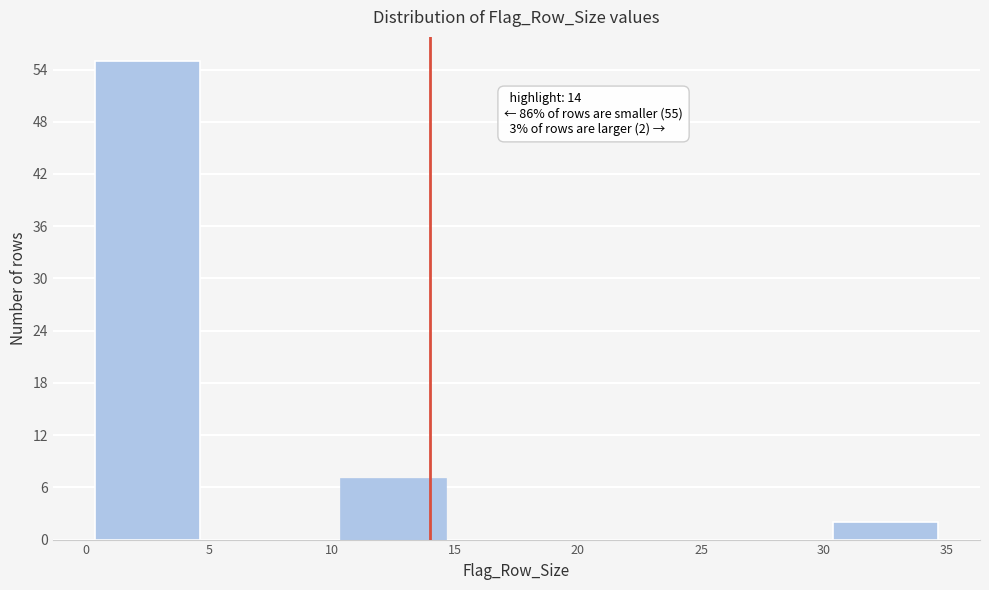

Over which range of the x-axis is the bar tallest?

0 to 5